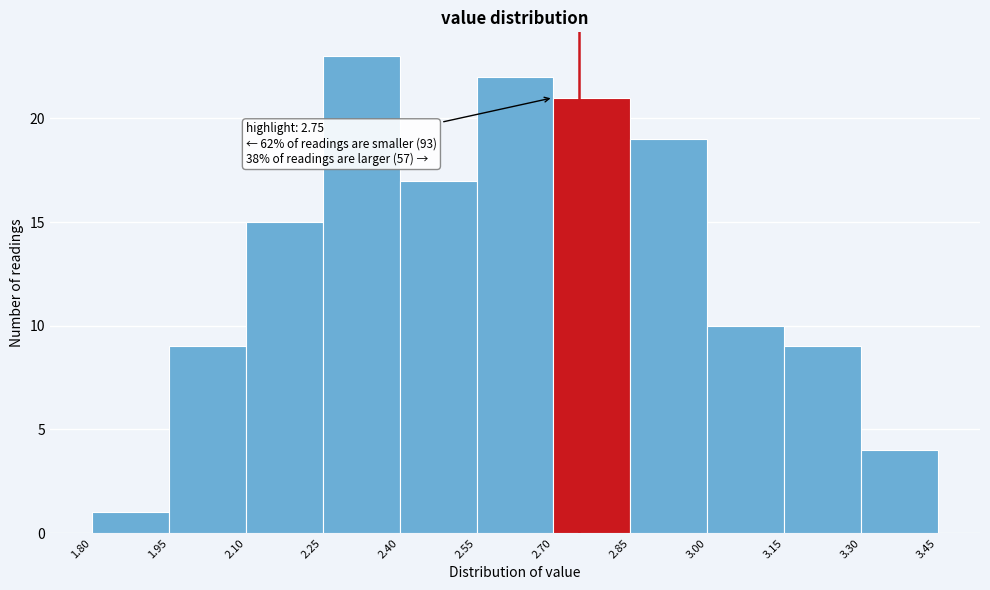

Over which range of the x-axis is the bar tallest?

2.25 to 2.40